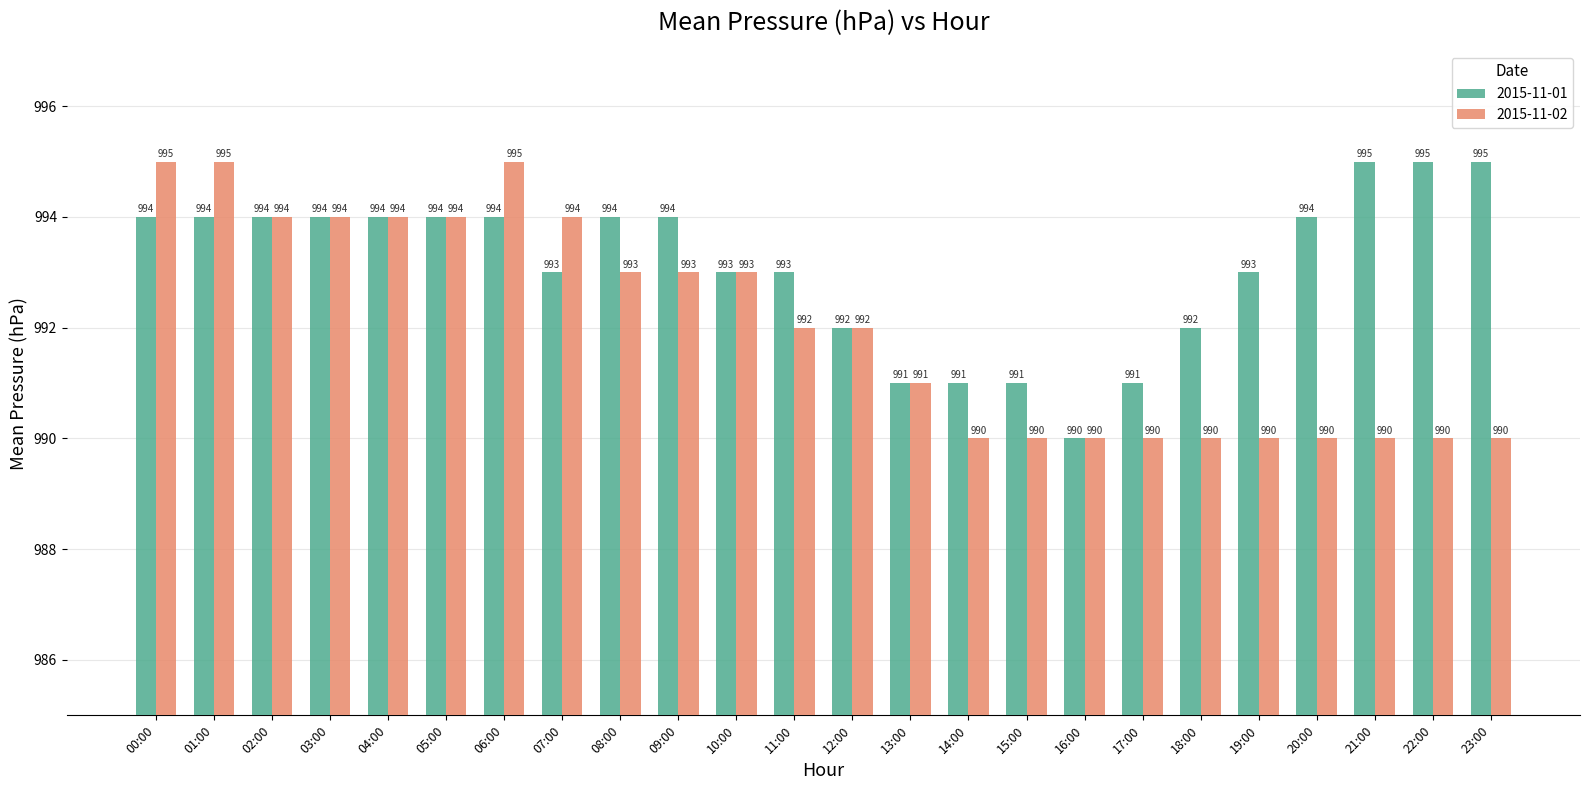

What is the total value across all series at 20:00?

1984